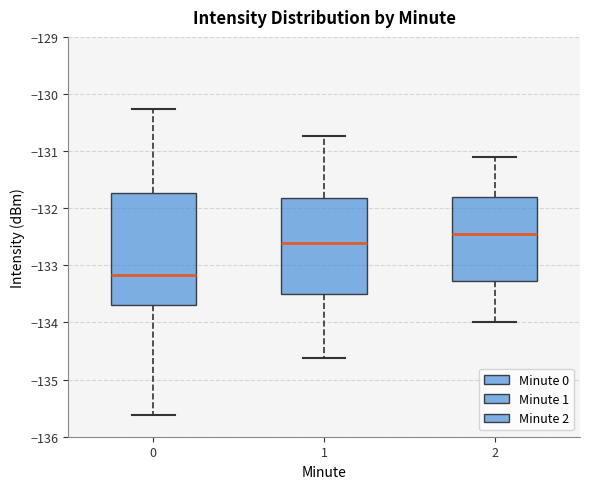

Where does the upper whisker of the box at x = 0 end on the y-axis? The values are not printed on the chart, so give them approximately, as read against the axis.

-130.3